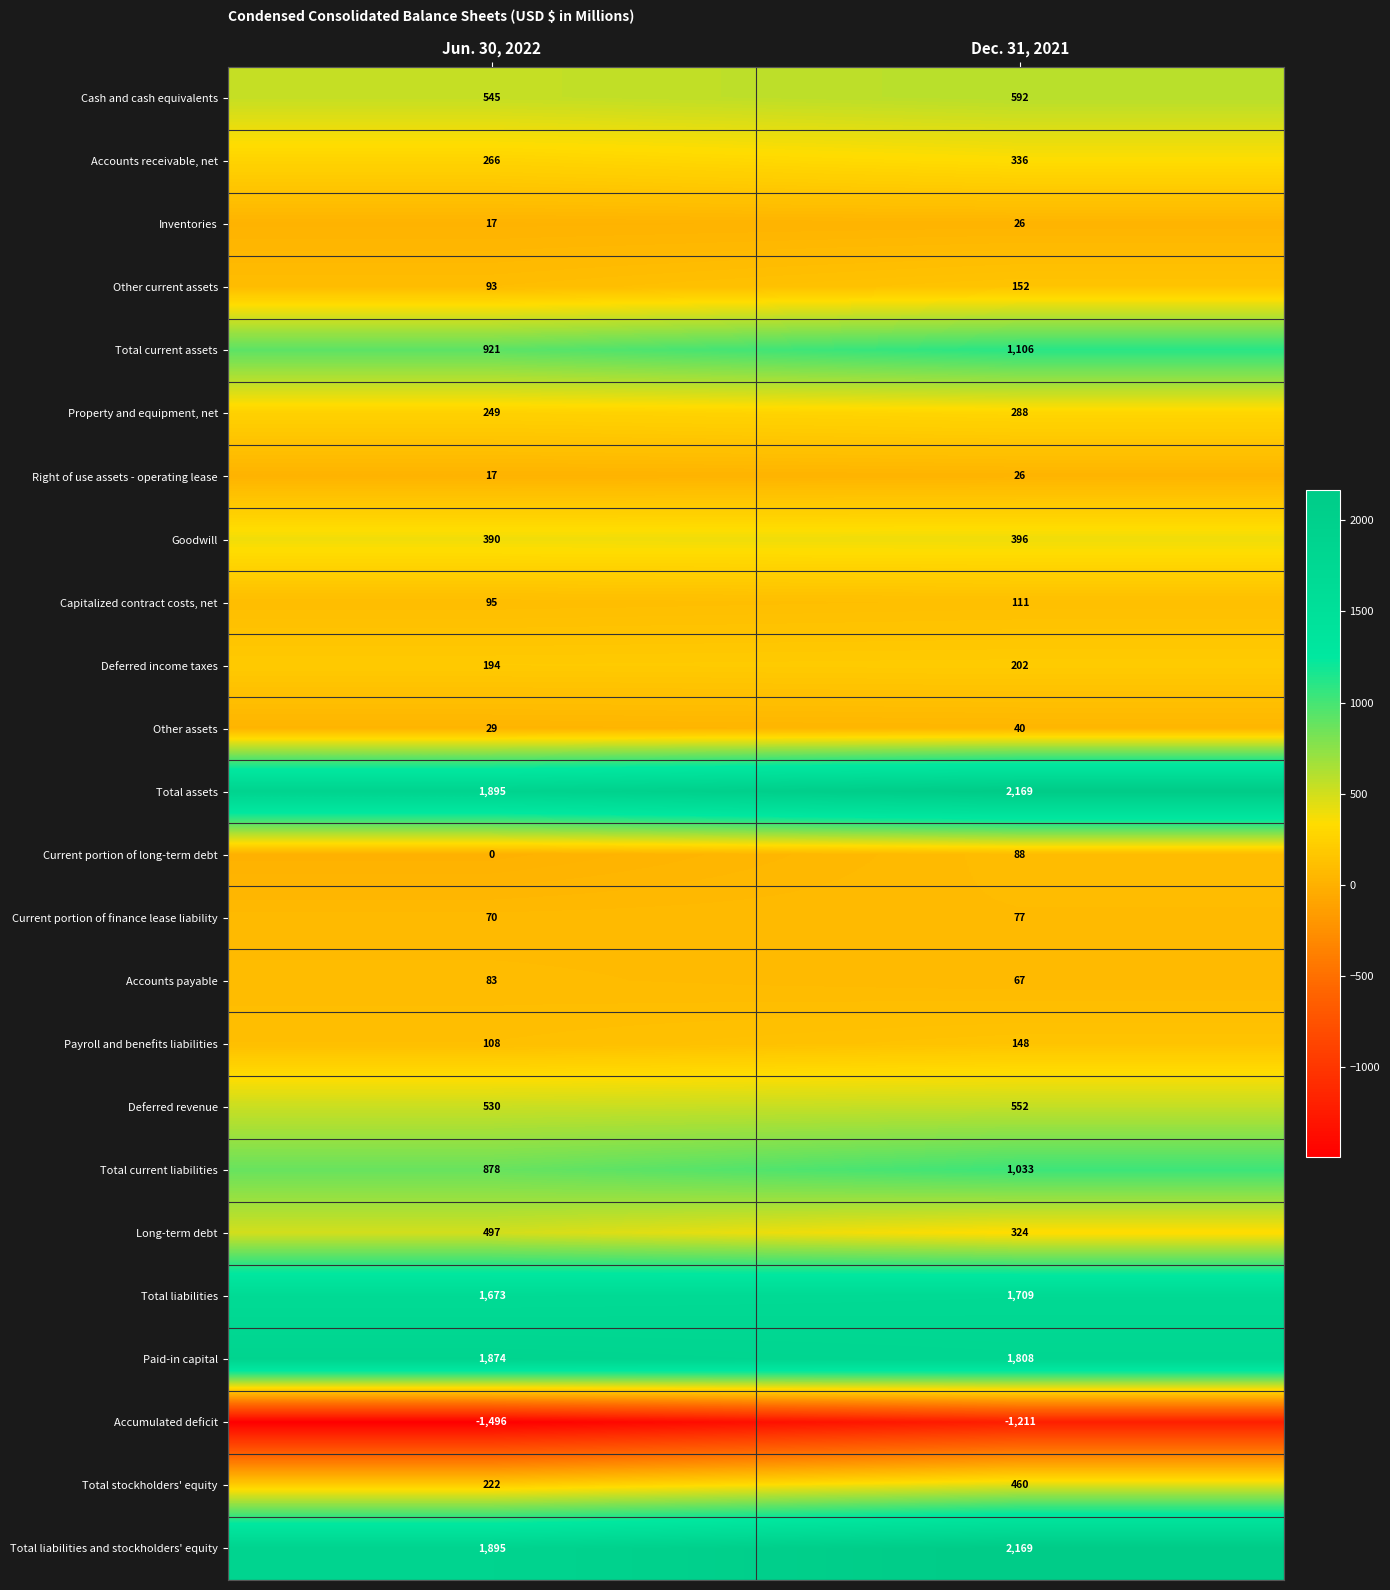

Is it true that Current portion of finance lease liability equals 70 at Jun. 30, 2022?

True